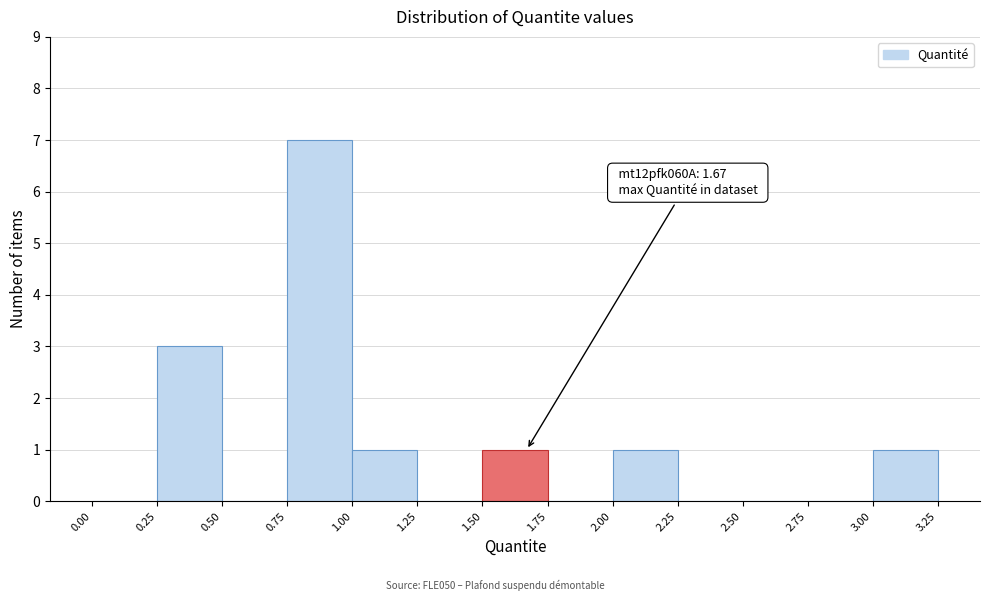

Which range on the x-axis has the tallest bar?

0.75 to 1.00